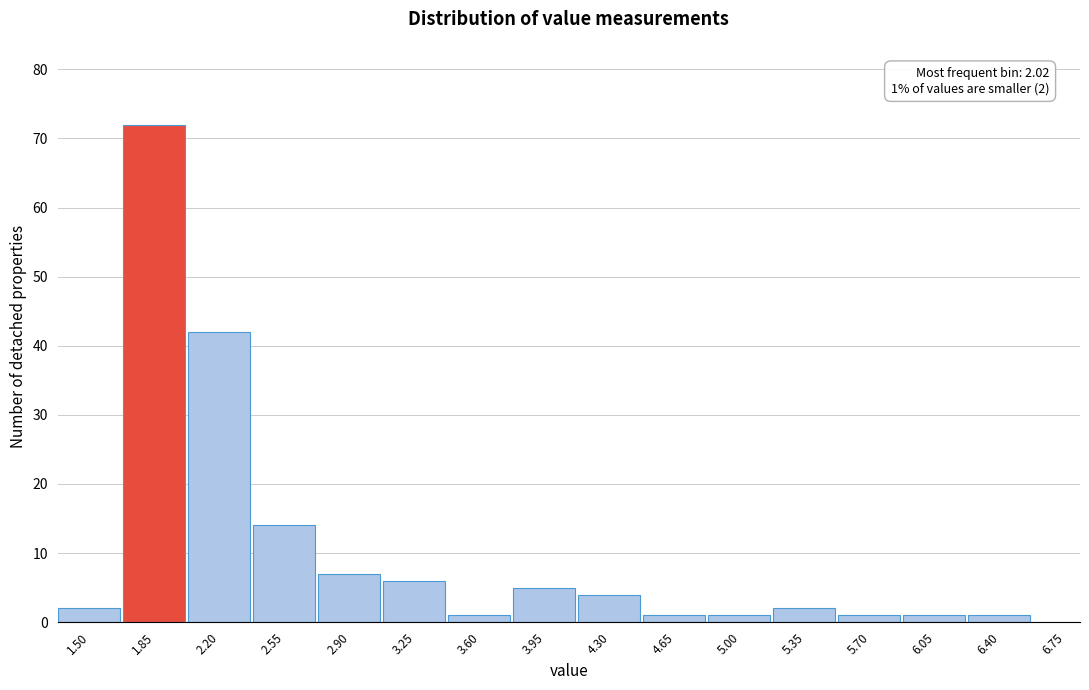

Reading left to right, transcribe all the data shown in this chart.

1.50=2	1.85=72	2.20=42	2.55=14	2.90=7	3.25=6	3.60=1	3.95=5	4.30=4	4.65=1	5.00=1	5.35=2	5.70=1	6.05=1	6.40=1	6.75=0